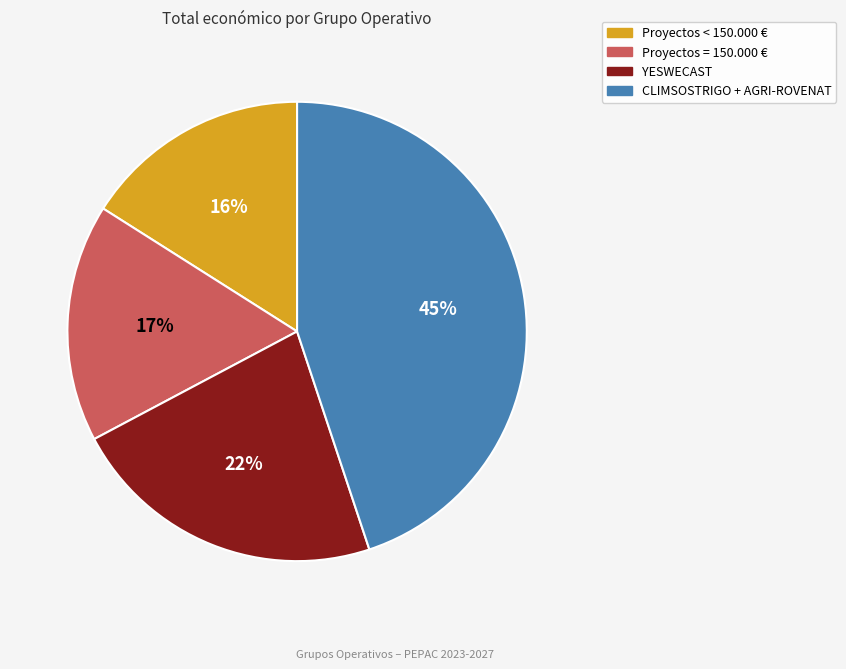

To the nearest percent, what is the difference between the largest and smallest slice percentages?

29%